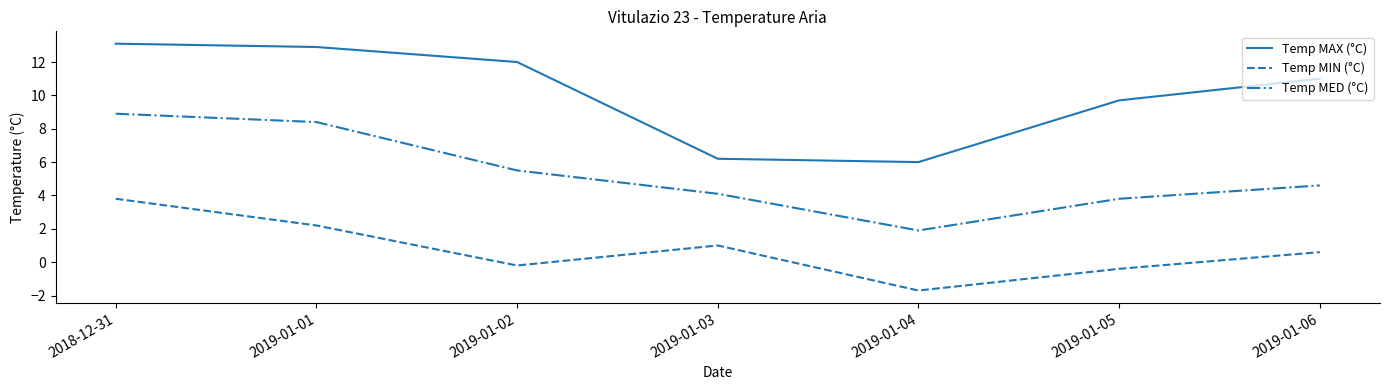

What is the difference between the Temp MAX (°C) values at 2018-12-31 and 2019-01-01?

0.2